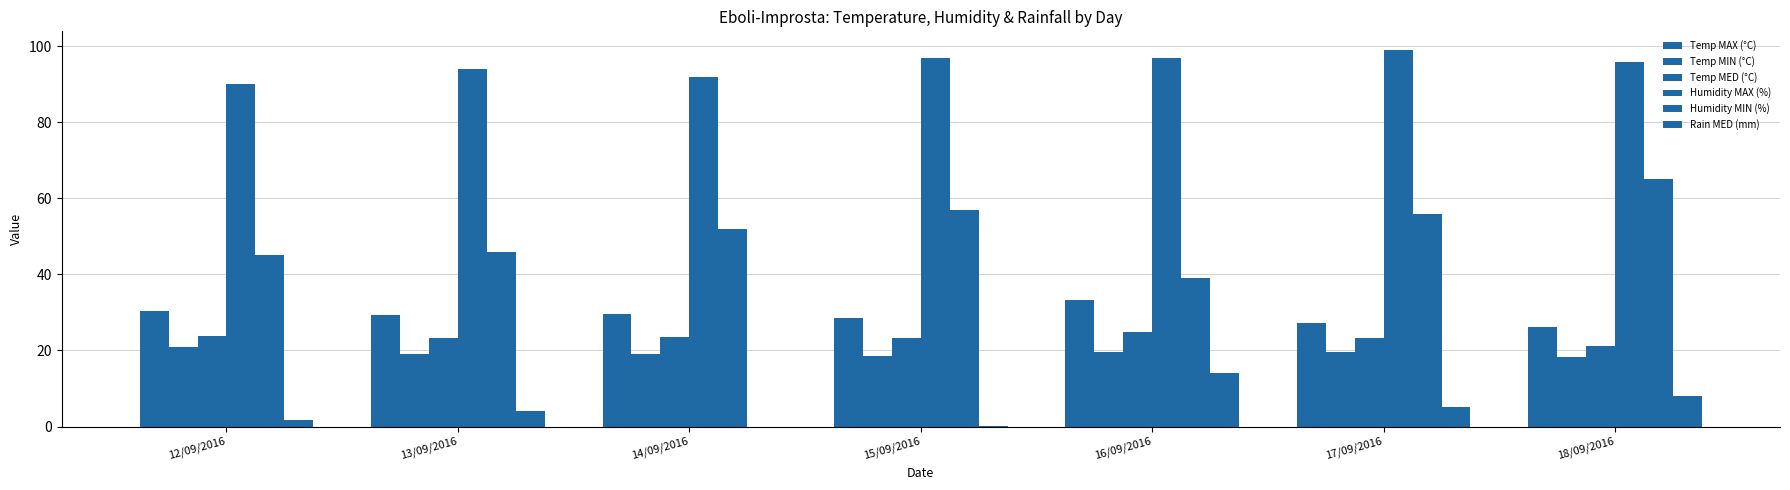

Rank the series at 12/09/2016 from lowest to highest value.

Rain MED (mm), Temp MIN (°C), Temp MED (°C), Temp MAX (°C), Humidity MIN (%), Humidity MAX (%)